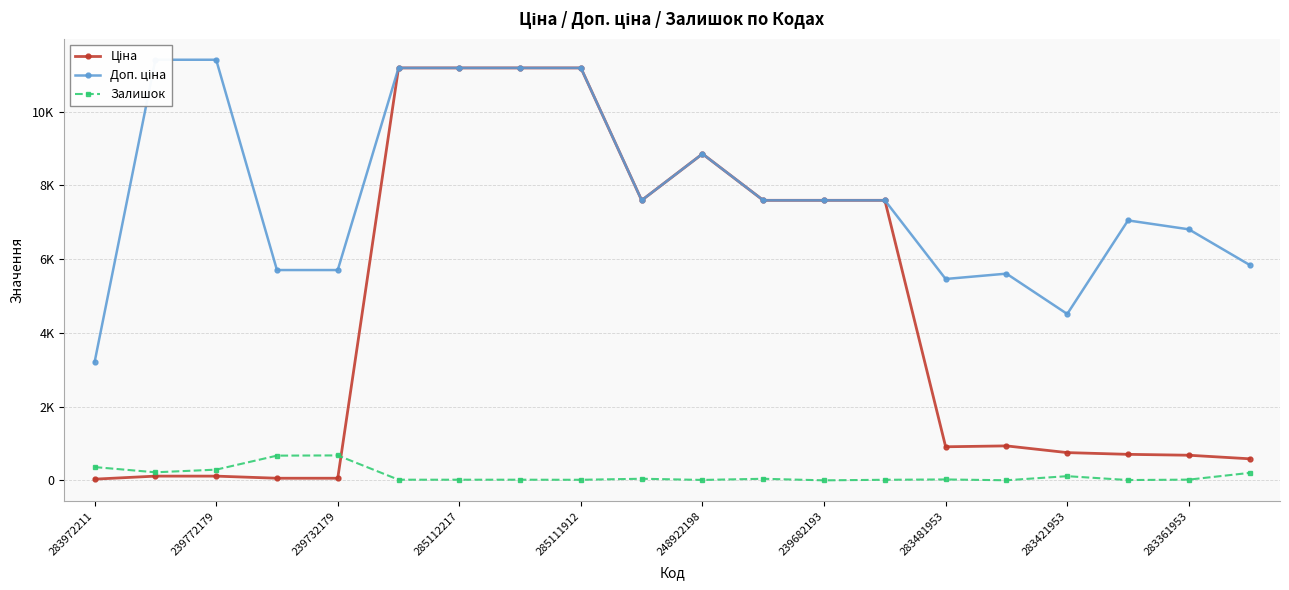

The Залишок series shows 42.0 at 11. True or false?

True